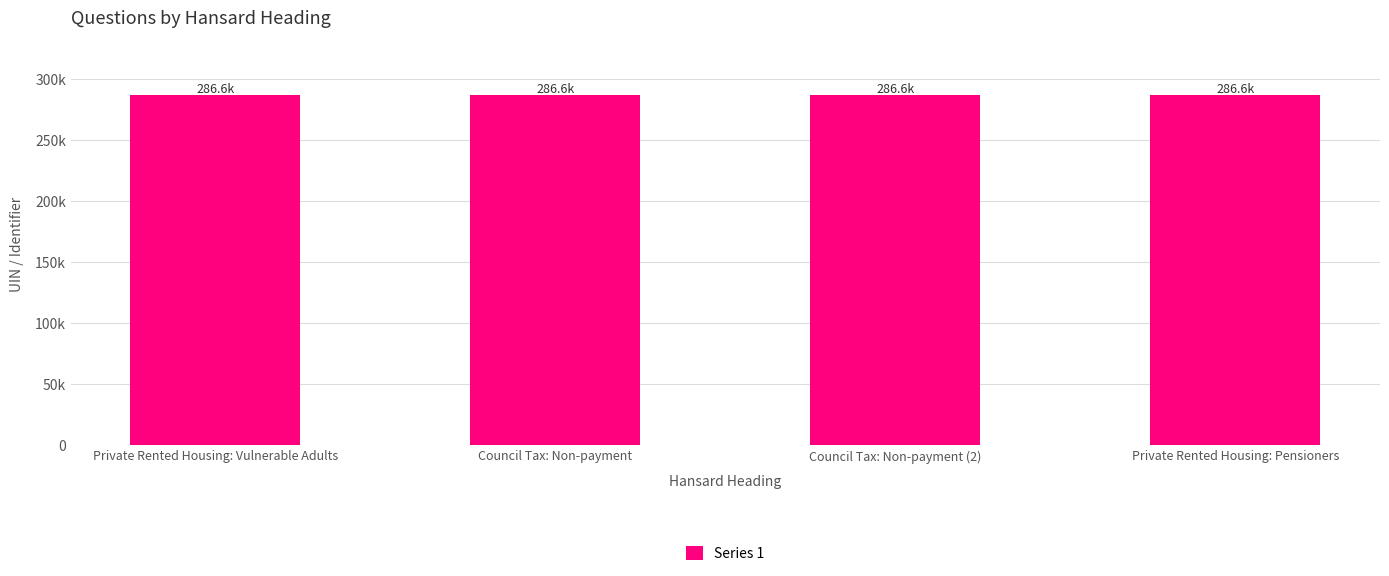

What is the difference between the values at Council Tax: Non-payment and Council Tax: Non-payment (2)?

1